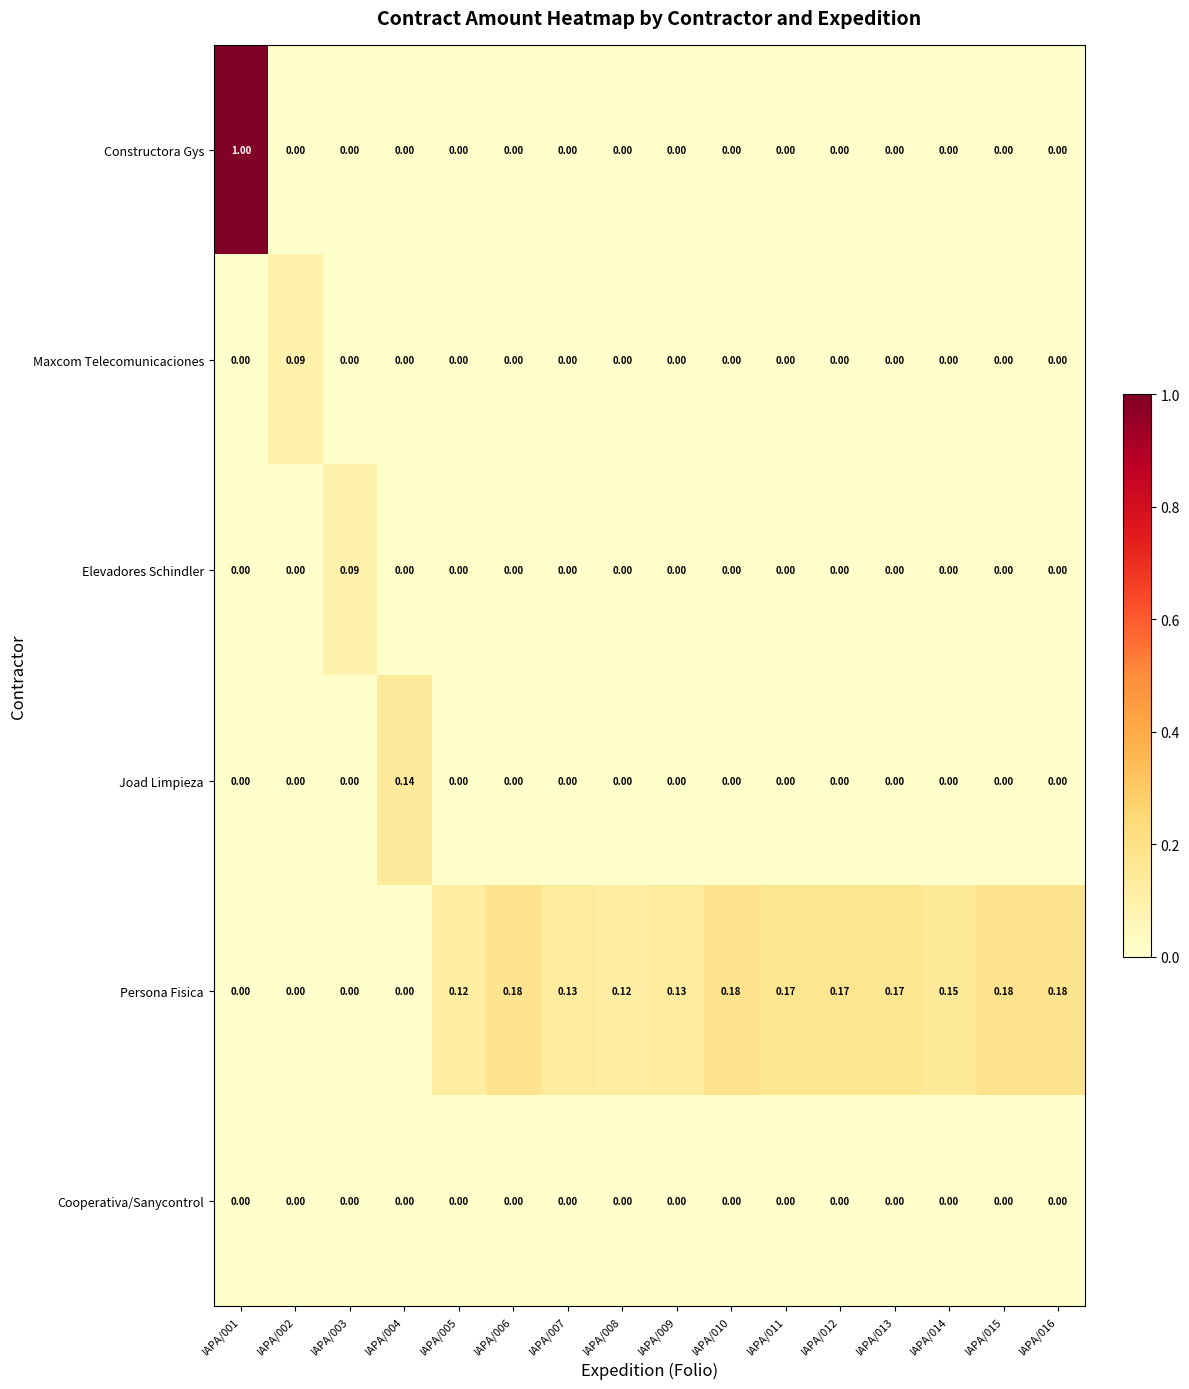

Which series has the widest spread of values?

Constructora Gys